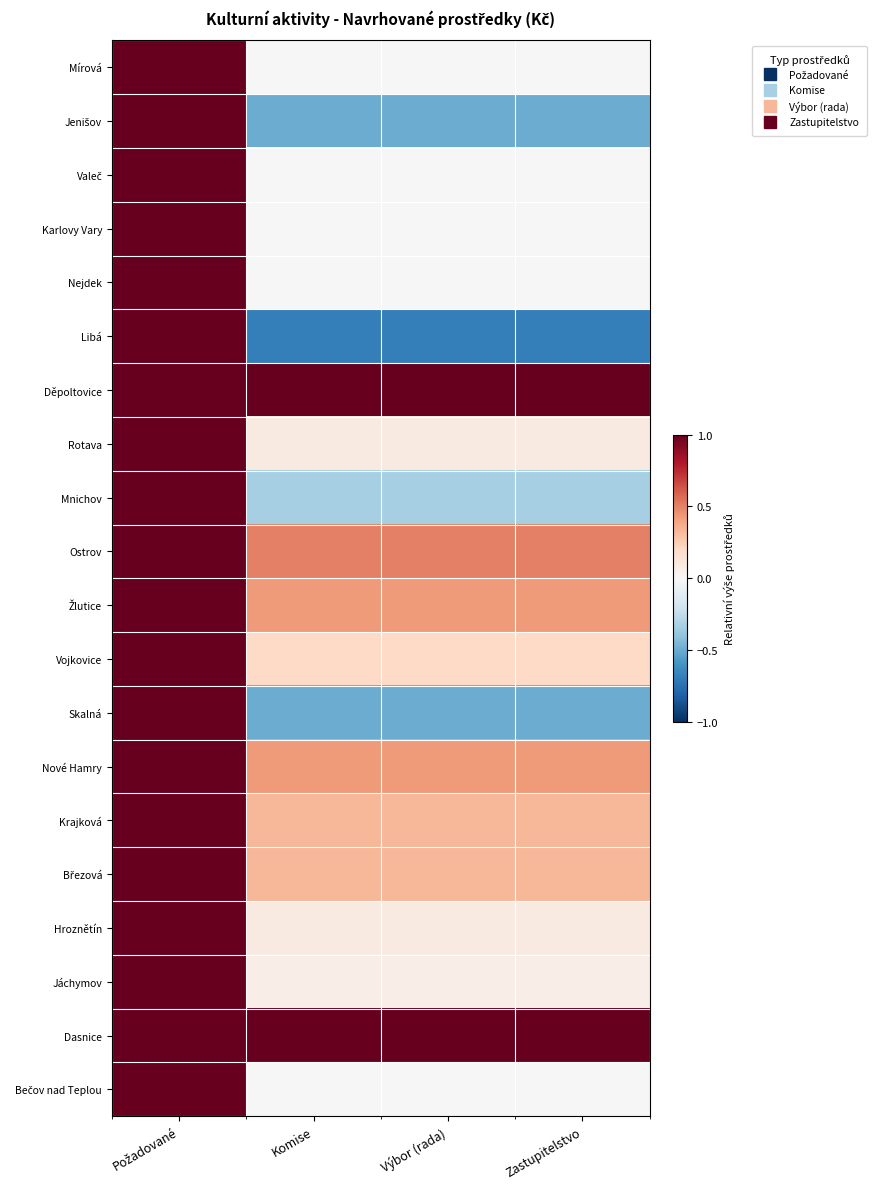

List the series in order of their peak value, lowest first.

Mírová, Jenišov, Valeč, Karlovy Vary, Nejdek, Libá, Děpoltovice, Rotava, Mnichov, Ostrov, Žlutice, Vojkovice, Skalná, Nové Hamry, Krajková, Březová, Hroznětín, Jáchymov, Dasnice, Bečov nad Teplou